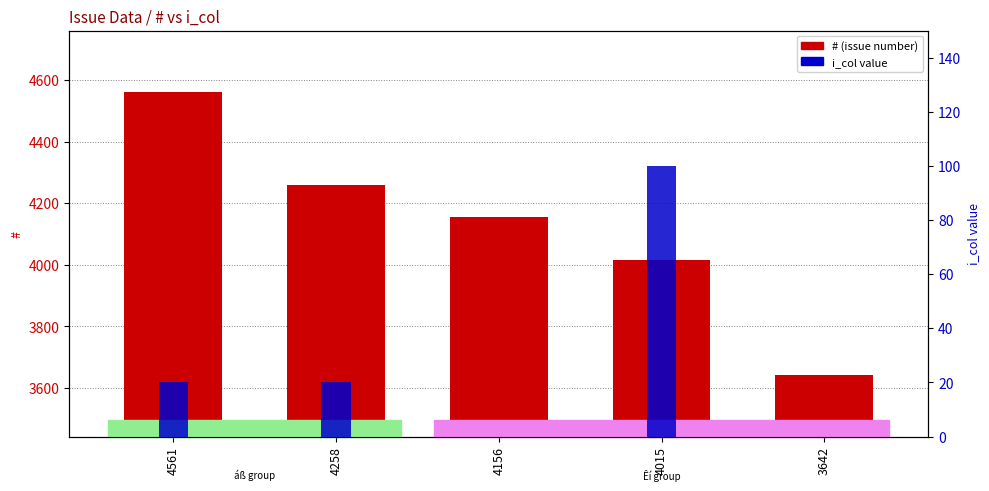

True or false: # has a value of 6460 at 3642.

False